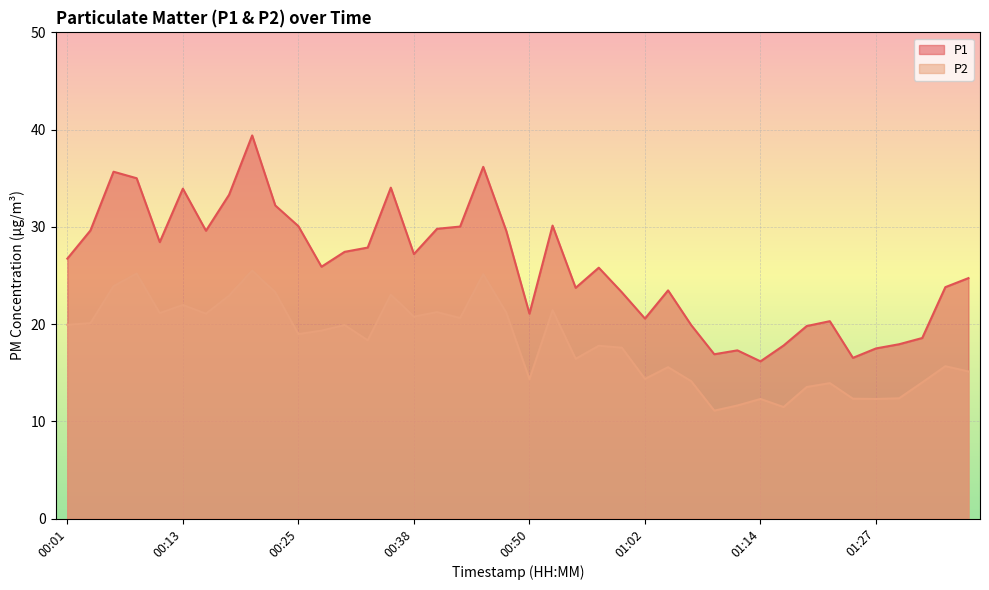

The value of P2 at 01:12 is 11.6. True or false?

True